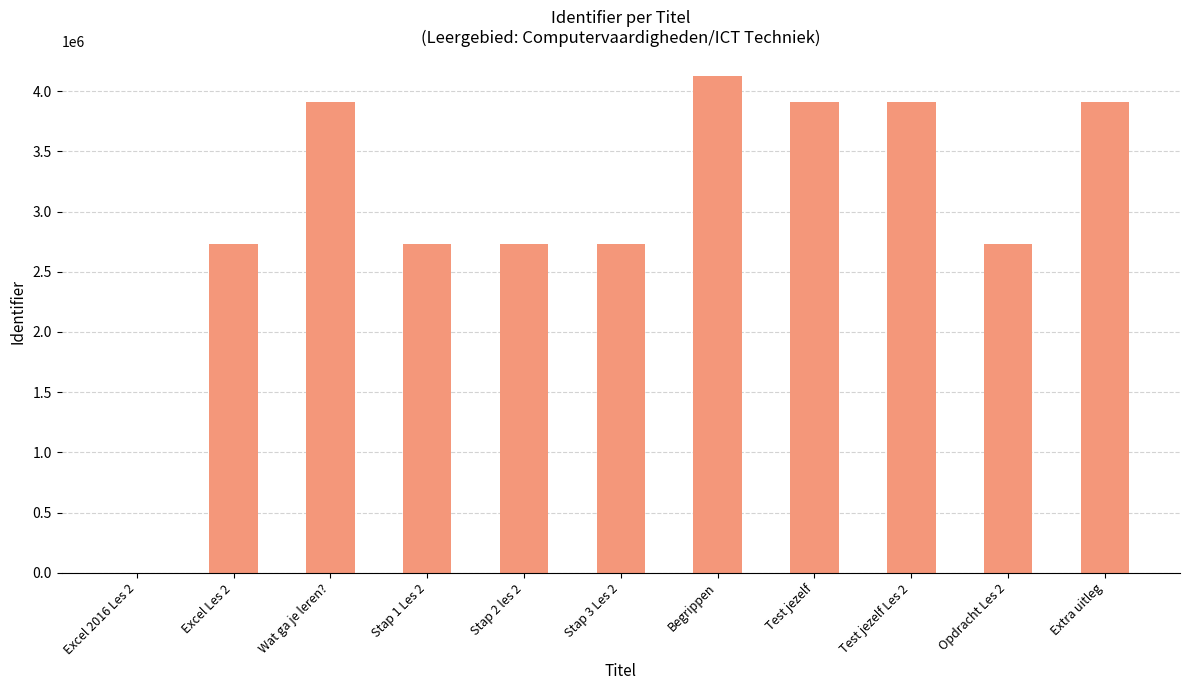

What is the maximum value shown in the chart?

4126512